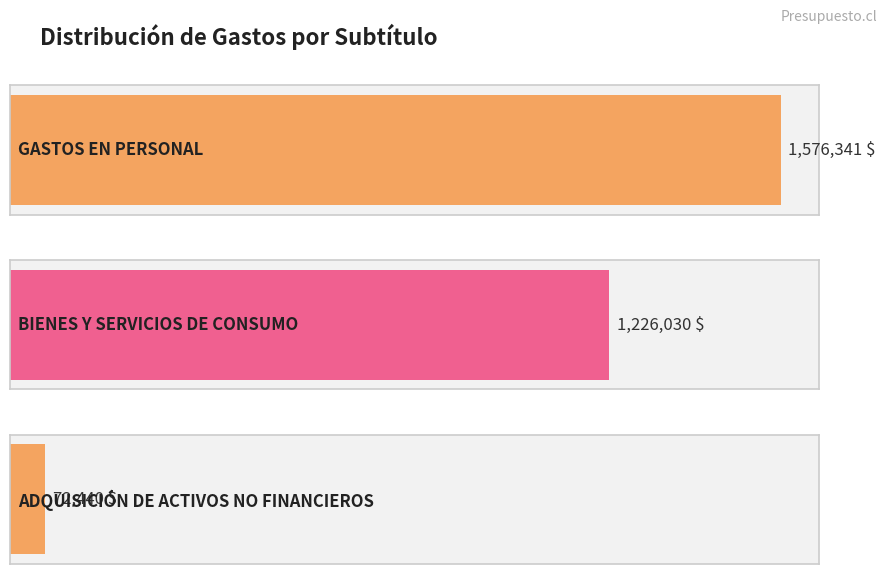

What position from the right is GASTOS EN PERSONAL?

3